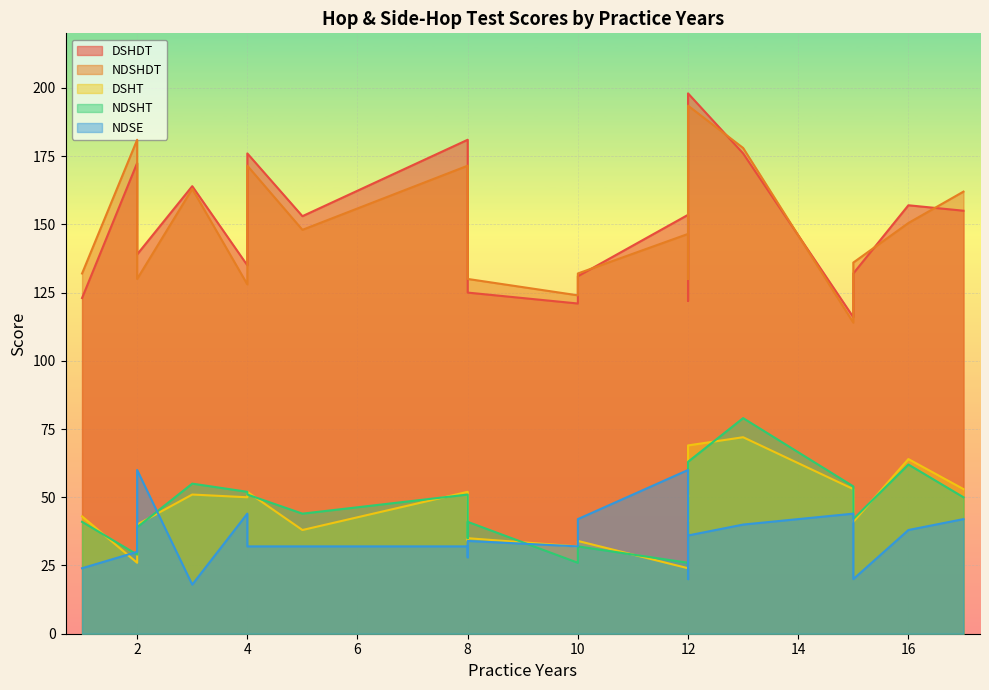

Is the value of NDSE at 12 greater than the value of NDSHT at 10?

Yes